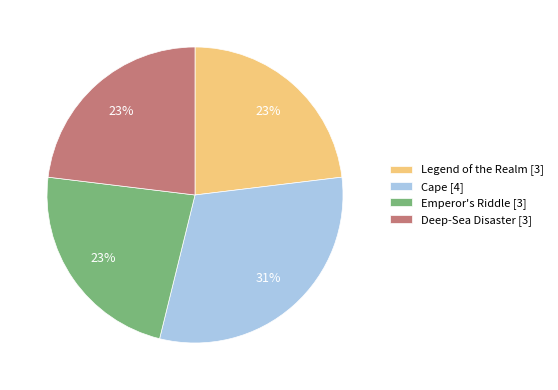

How many segments does this pie chart have?

4